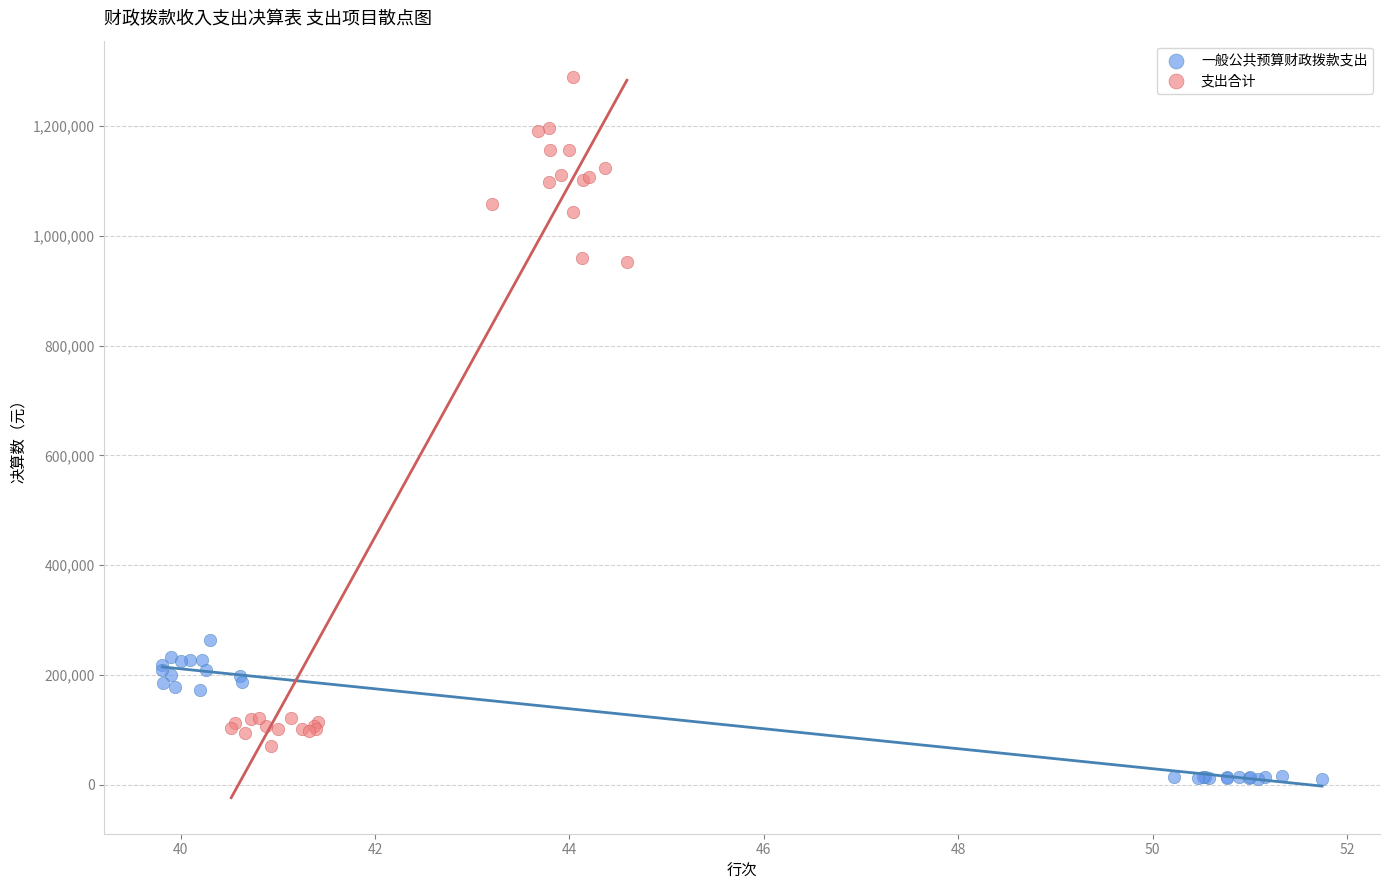

Which series contains the highest Y value?

支出合计